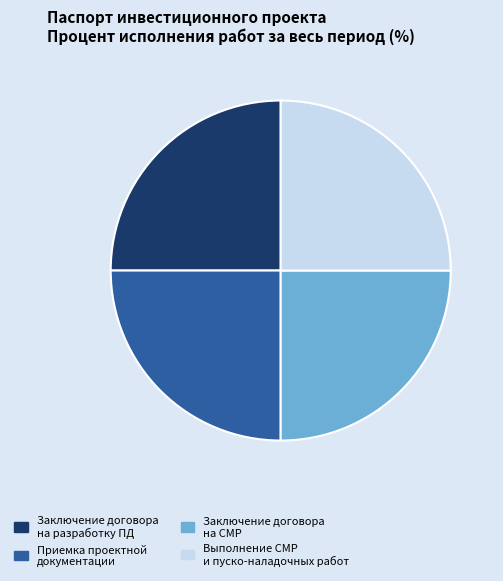

How many slices are in this pie chart?

4